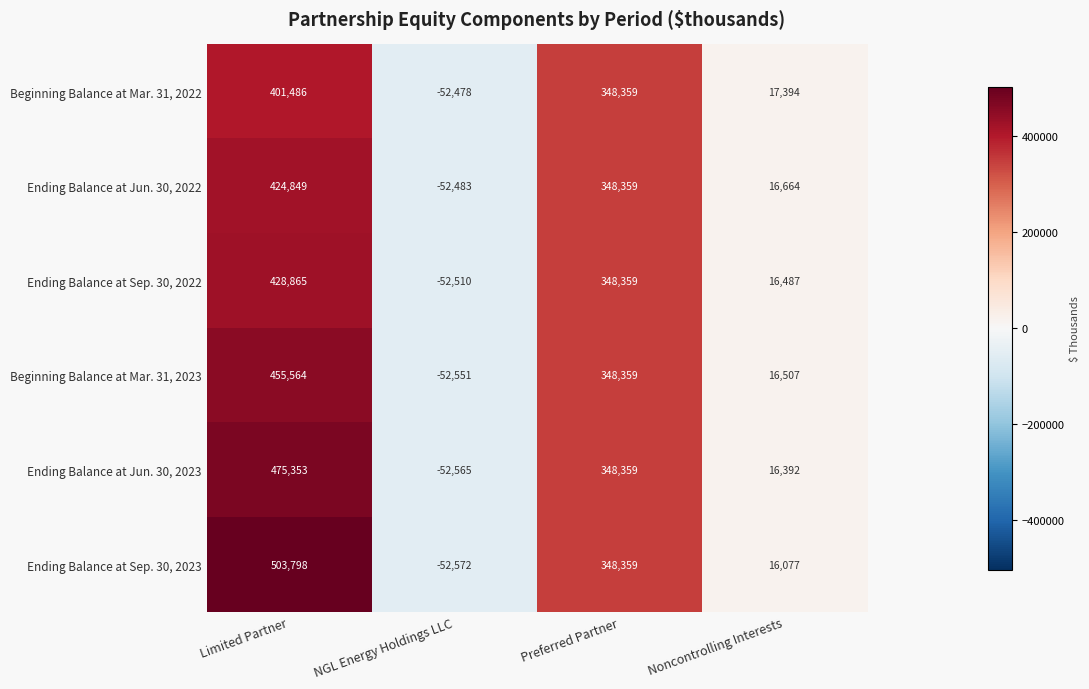

At which category is the sum across all series the highest?

Limited Partner